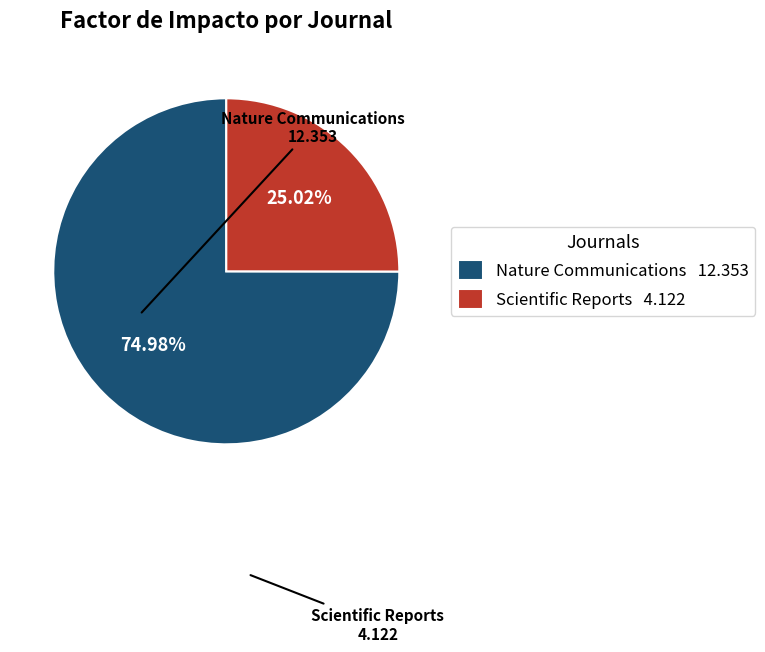

What is the total percentage of Nature Communications and Scientific Reports?

100.0%